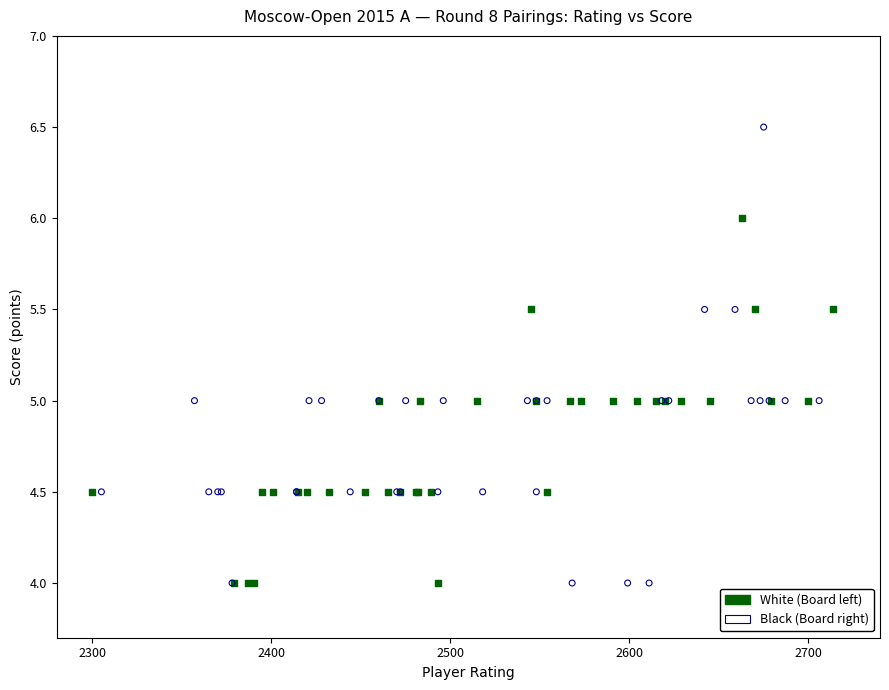

Which series has the widest spread of Y values?

Black (Board right)